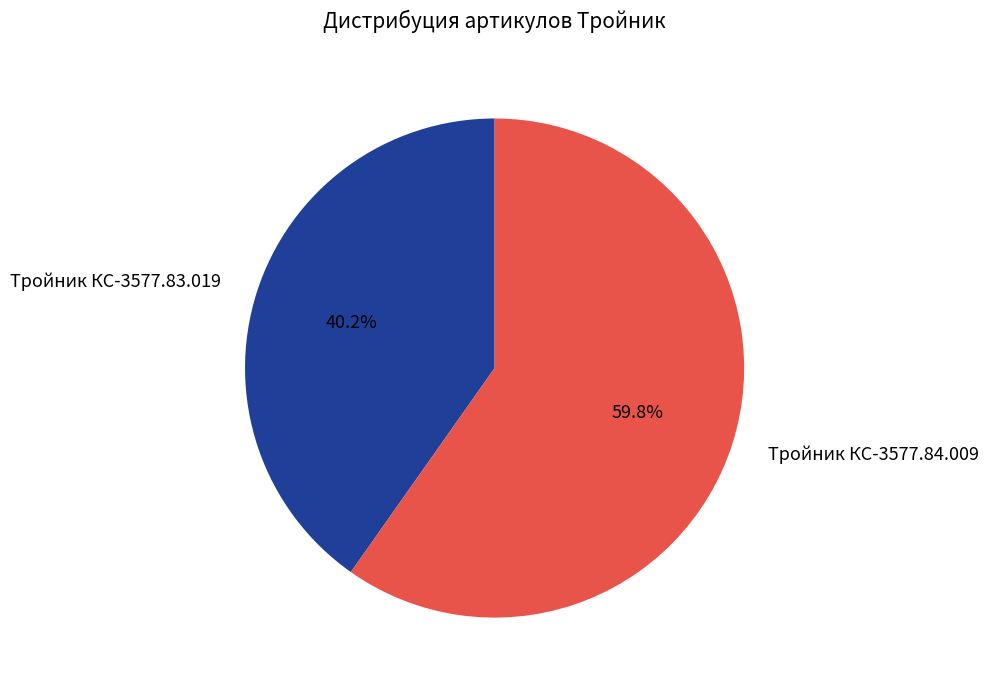

True or false: Тройник КС-3577.84.009 accounts for 60% of the total.

True